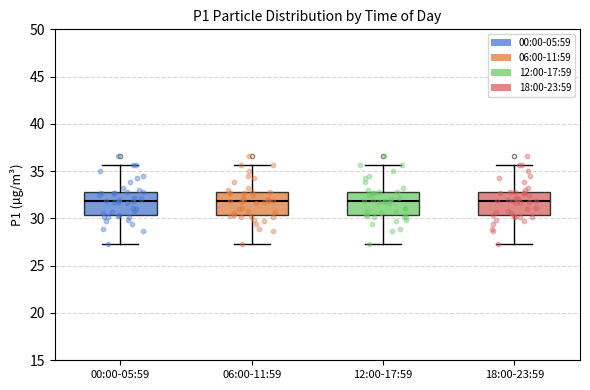

Reading left to right, read every box against the y-axis: the position of its median line, the range the box covers, and the ends of its whiskers. The values are not printed on the chart, so give them approximately, as read against the axis.

00:00-05:59: median 32.0, box 30.5 to 33.0, whiskers 27.5 to 35.5
06:00-11:59: median 32.0, box 30.5 to 33.0, whiskers 27.5 to 35.5
12:00-17:59: median 32.0, box 30.5 to 33.0, whiskers 27.5 to 35.5
18:00-23:59: median 32.0, box 30.5 to 33.0, whiskers 27.5 to 35.5